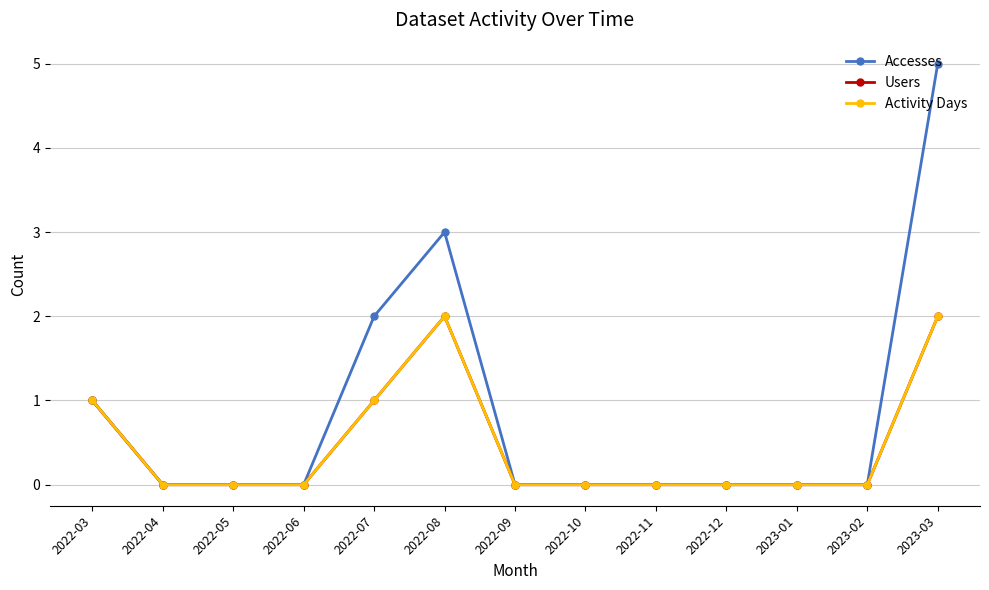

At which category does the chart reach its peak across all series?

2023-03